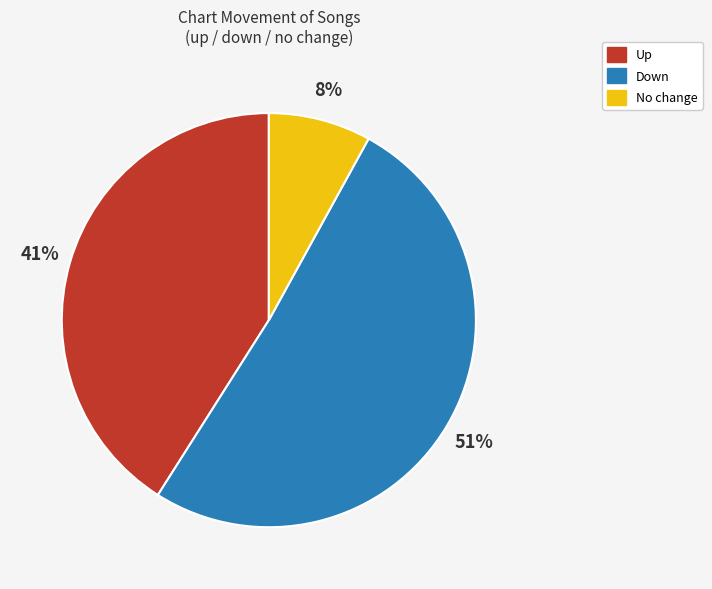

How many segments does this pie chart have?

3